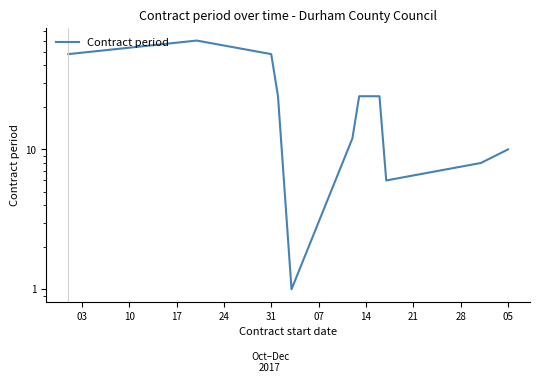

The chart shows a value of 48 at 31. True or false?

True